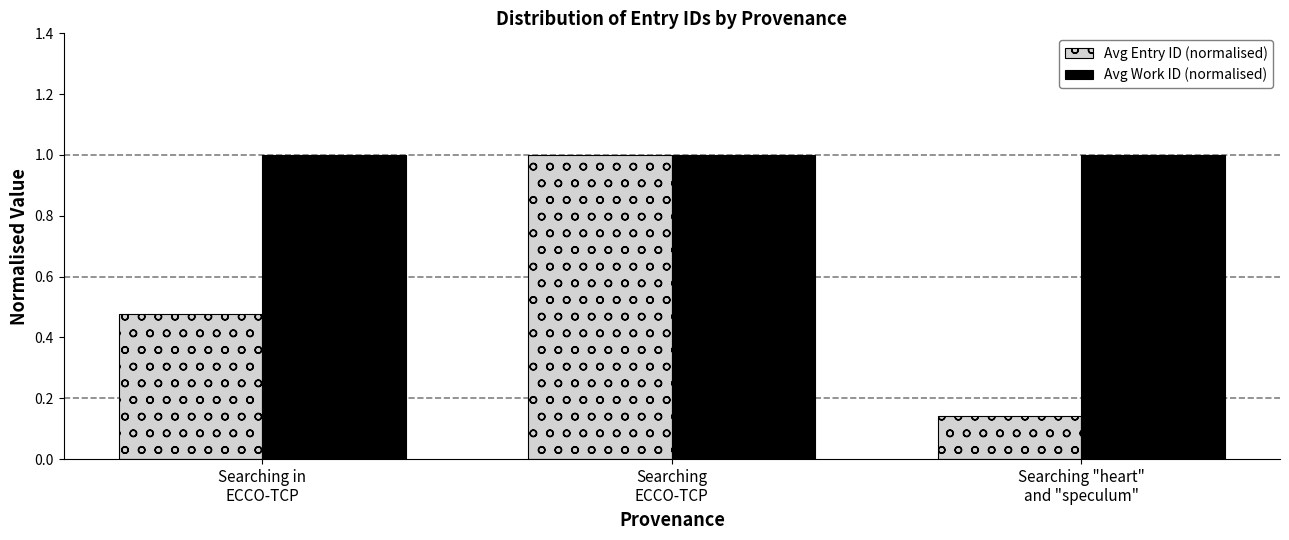

Which series has the widest spread of values?

Avg Entry ID (normalised)